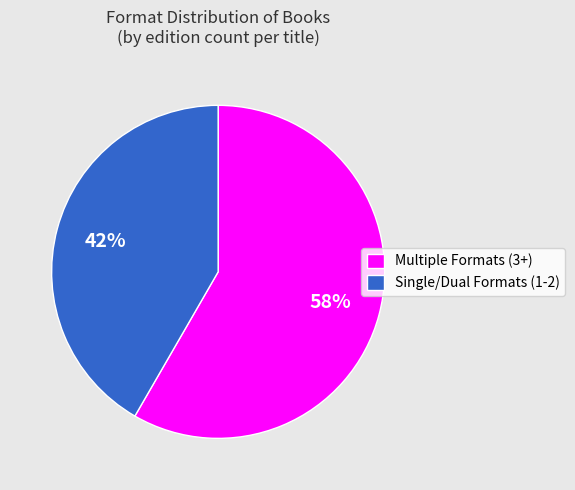

Is there a majority slice in this chart?

Yes